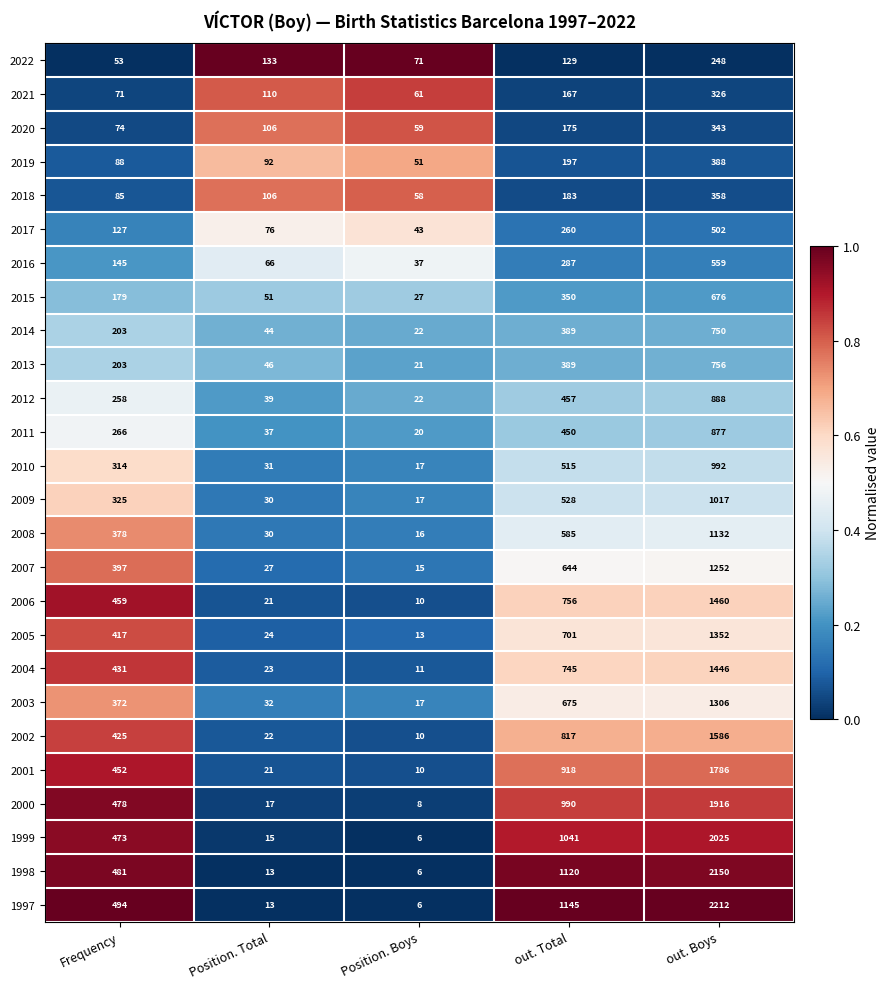

Rank the series by their maximum value, from lowest to highest.

2022, 2021, 2020, 2018, 2019, 2017, 2016, 2015, 2014, 2013, 2011, 2012, 2010, 2009, 2008, 2007, 2003, 2005, 2004, 2006, 2002, 2001, 2000, 1999, 1998, 1997